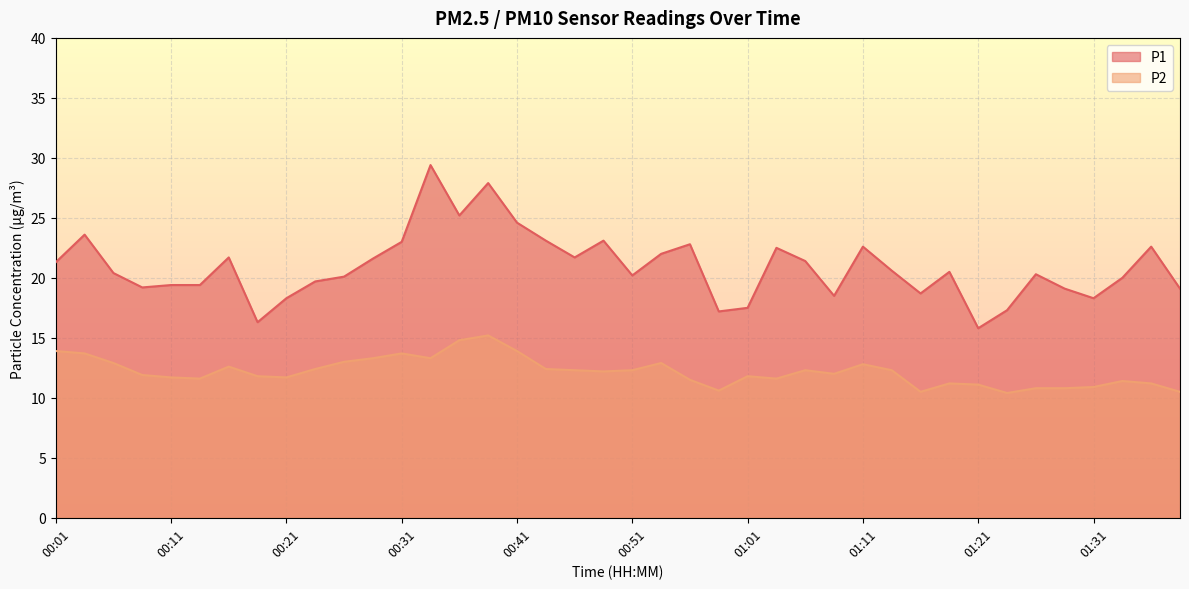

What value does the P1 series have at 01:08?

18.5